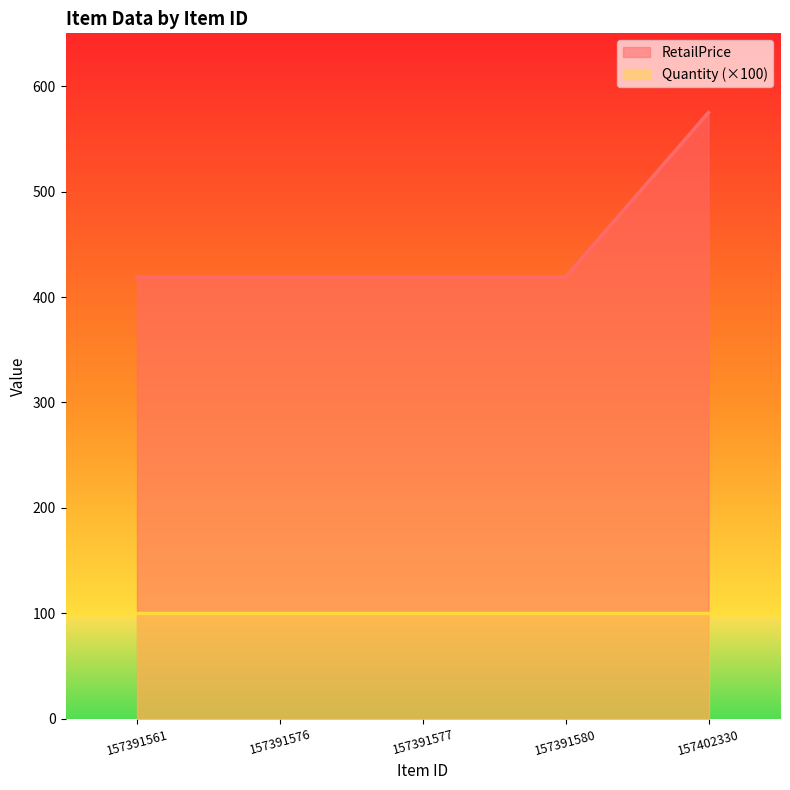

Reading right to left, list all the values displayed in this chart.

157402330=575	157391580=419	157391577=419	157391576=419	157391561=419